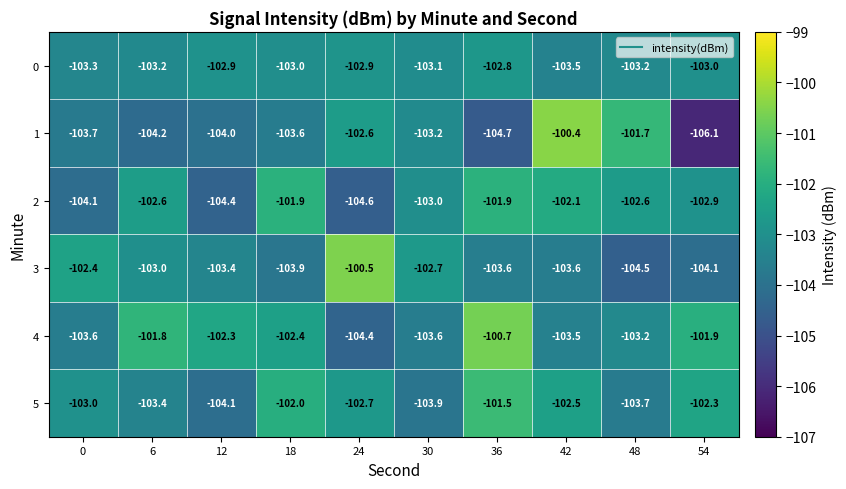

Count the 5 values in the range -103 to -102.

5